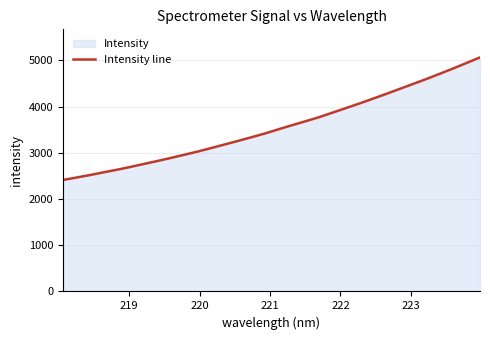

What is the difference between the maximum and minimum values?

2651.0